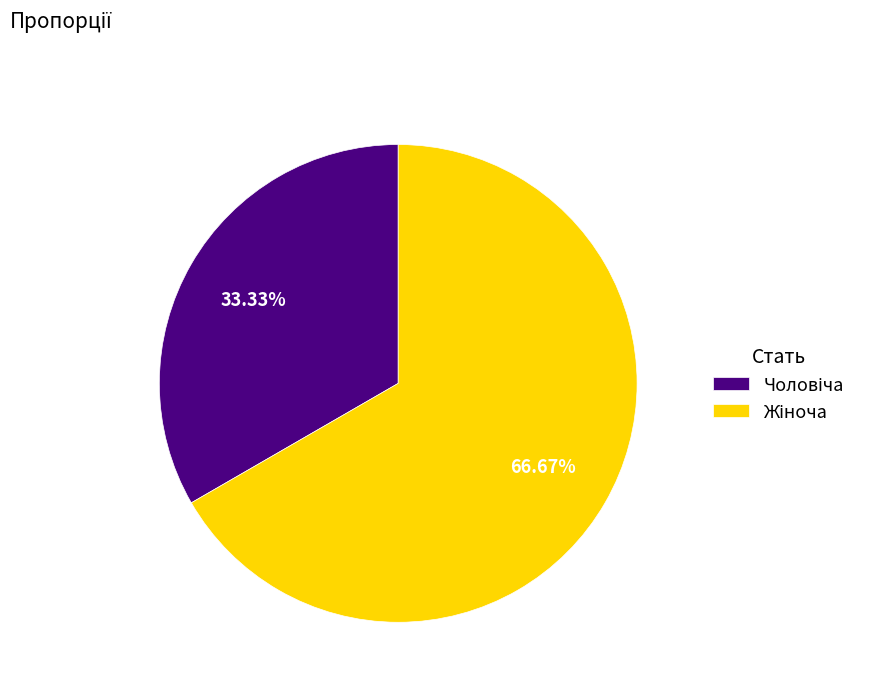

Is there a majority slice in this chart?

Yes